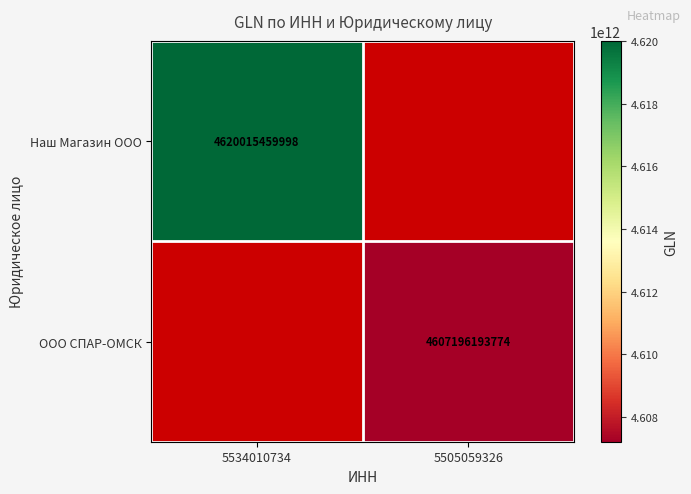

What is the greatest value displayed?

4620015459998.0